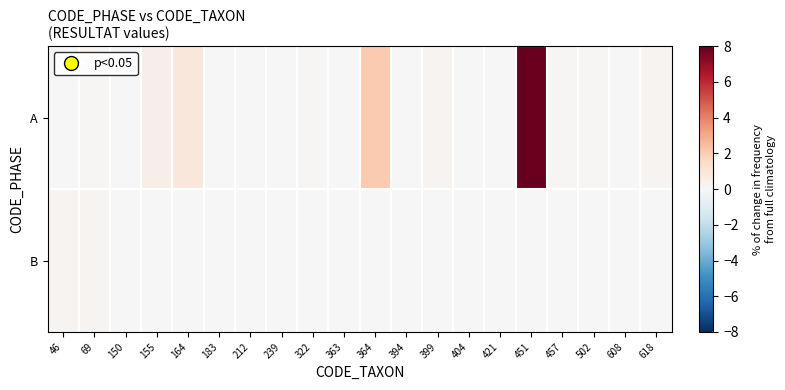

What is the spread (max minus min) of values at 364?

2.1